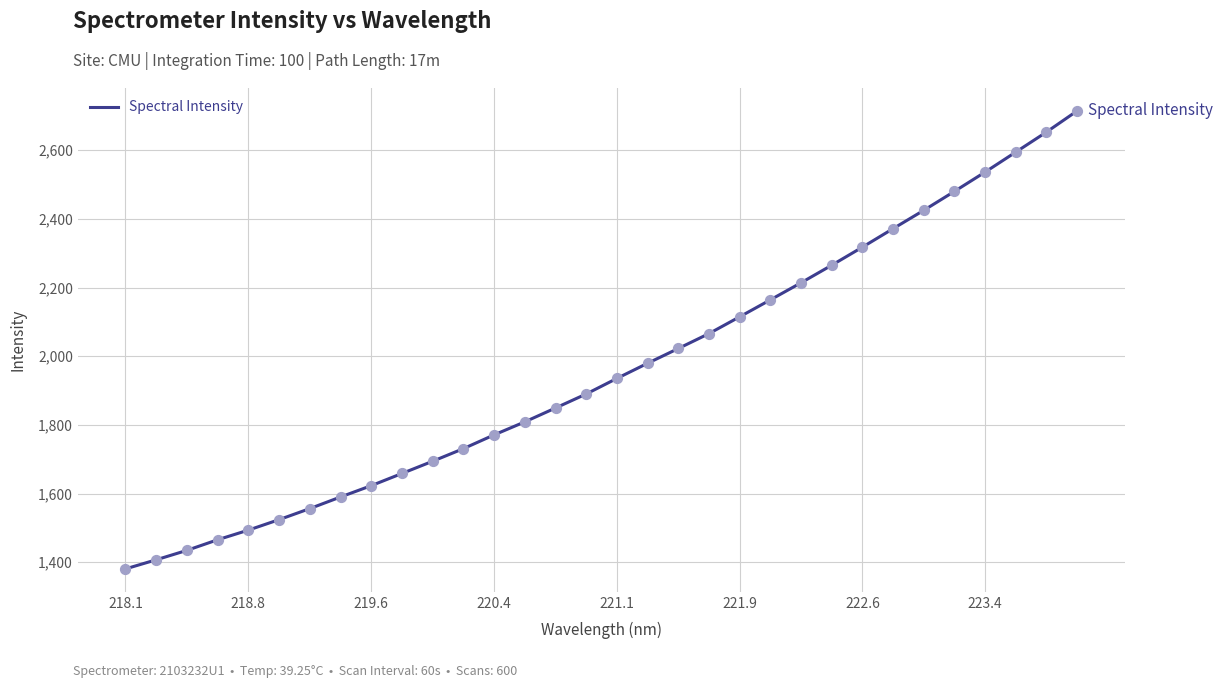

What is the minimum value shown in the chart?

1380.7